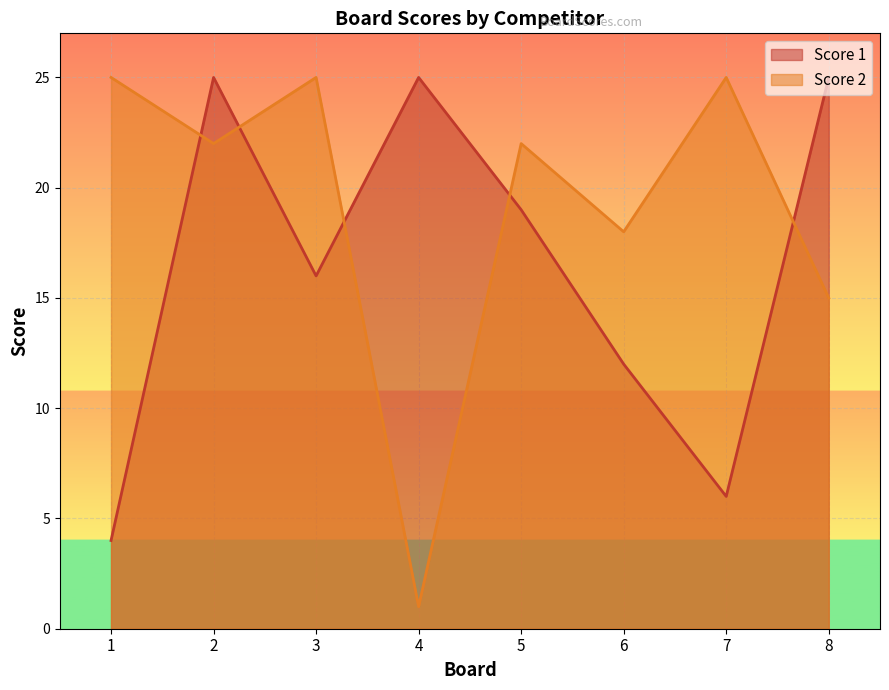

Does the chart display data point markers on the line(s)?

No